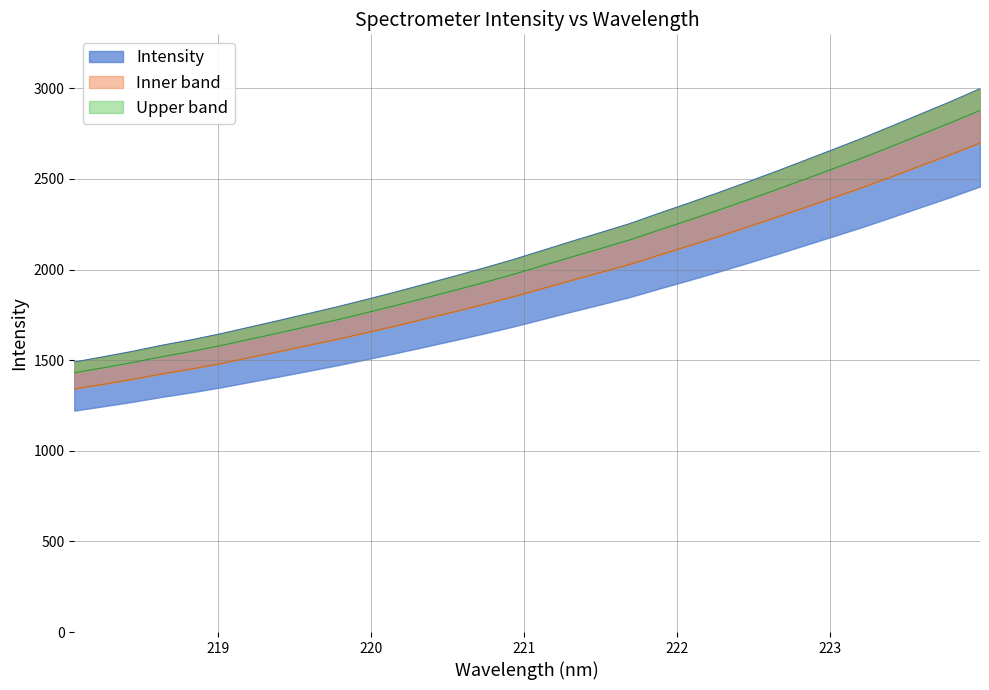

True or false: the data shows 2675.4 at 218.442.

False